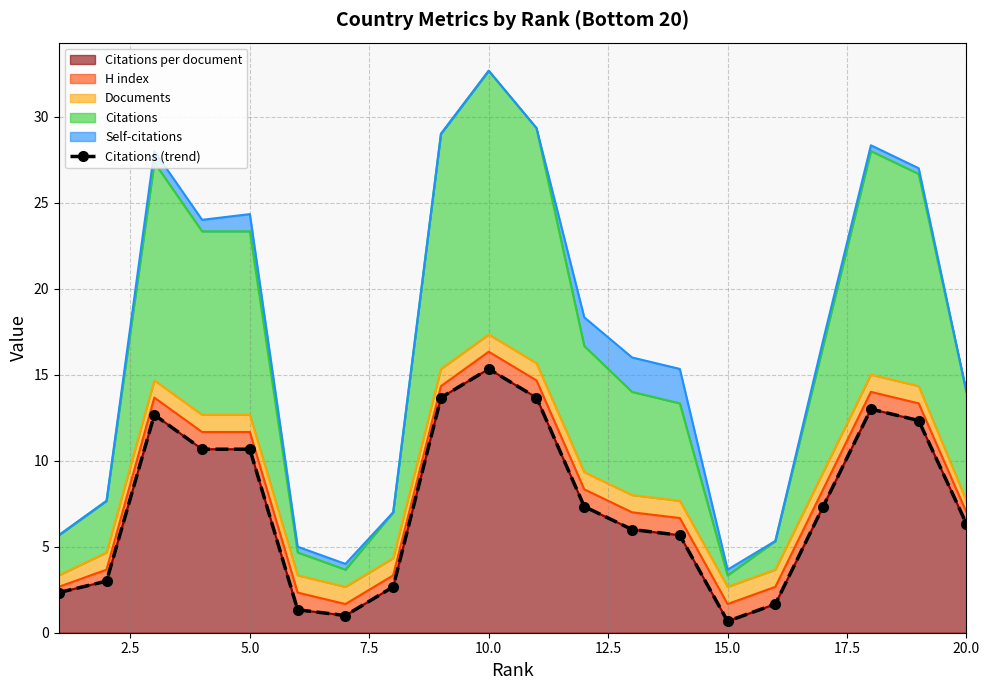

Reading left to right, transcribe all the data shown in this chart.

2.3	3.0	12.7	10.7	10.7	1.3	1.0	2.7	13.7	15.3	13.7	7.3	6.0	5.7	0.7	1.7	7.3	13.0	12.3	6.3